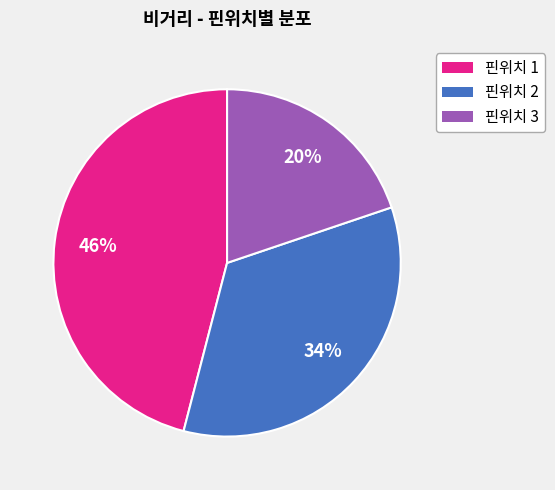

How many slices are in this pie chart?

3